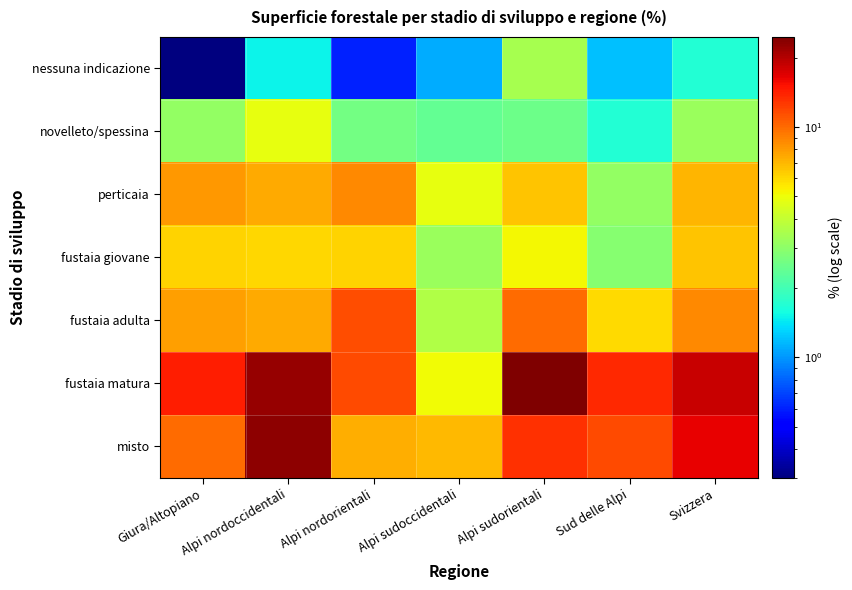

Which category has the lowest value across all series?

Giura/Altopiano